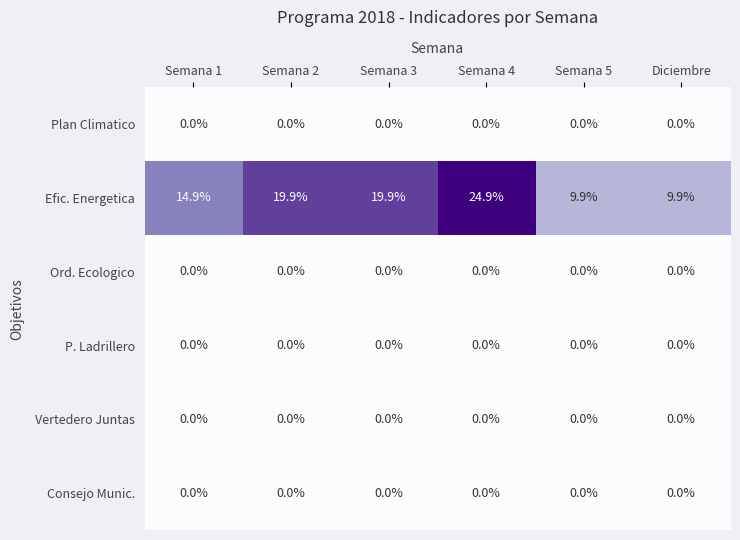

Which series has the largest range (max minus min)?

Efic. Energetica